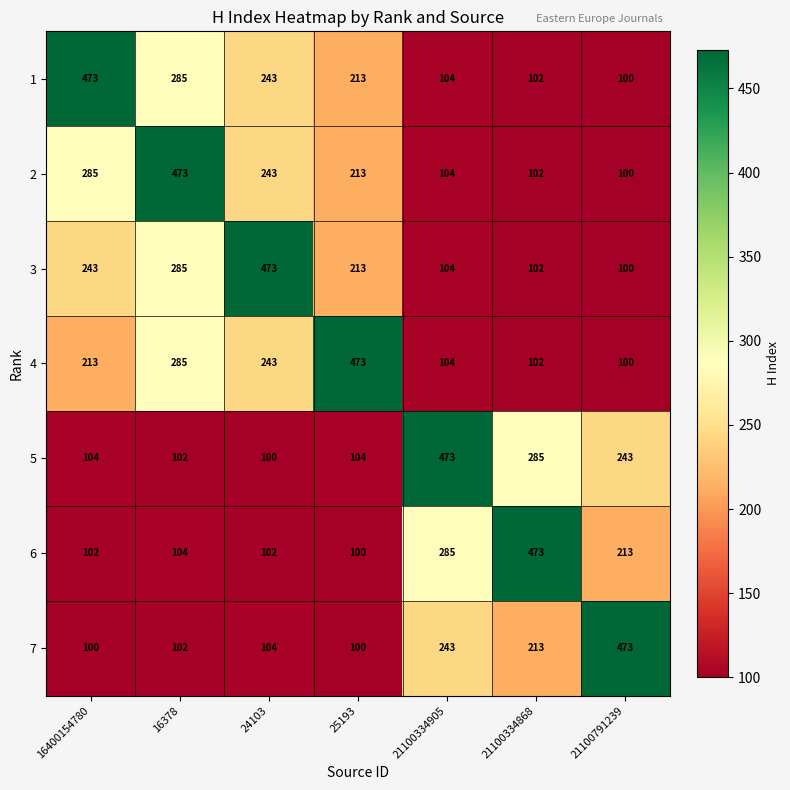

Where does the 2 series first go above 213?

16400154780